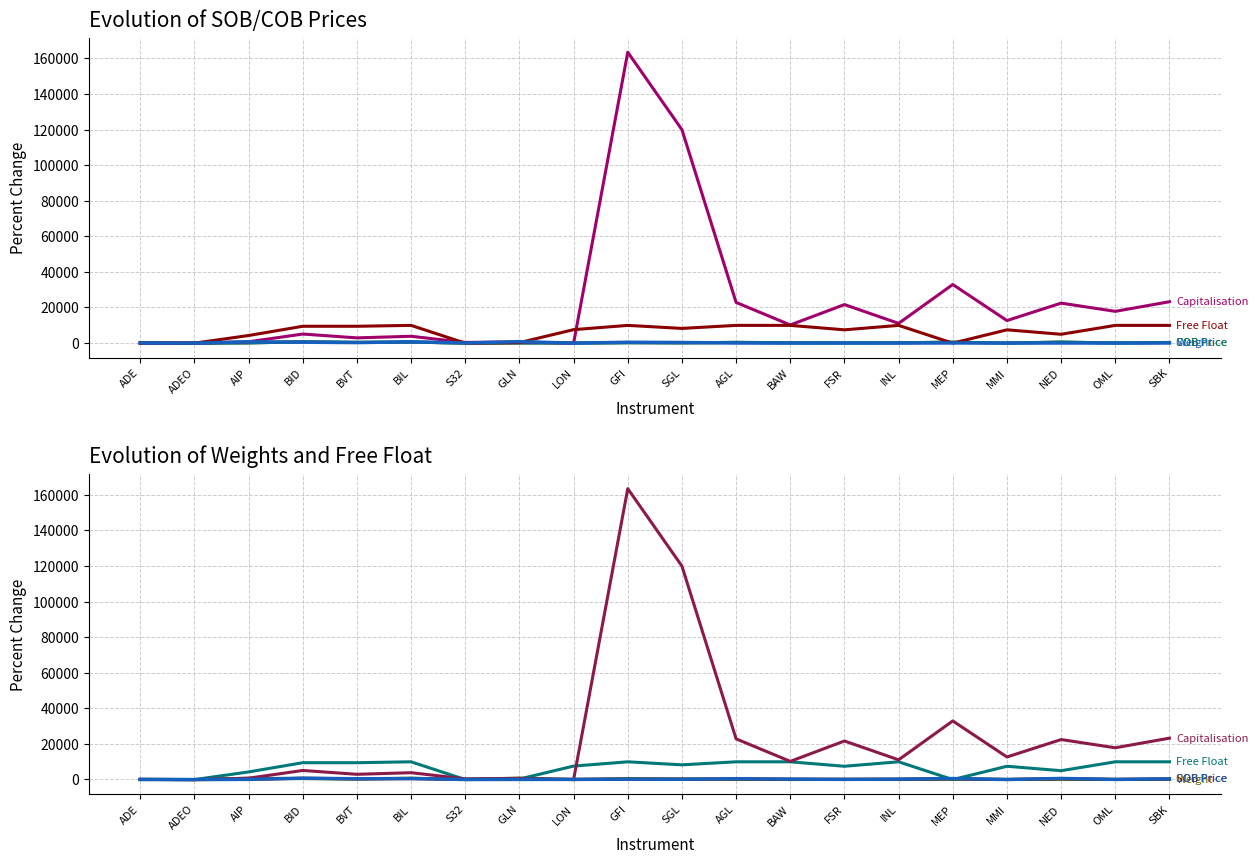

Which series has the widest spread of values?

Capitalisation